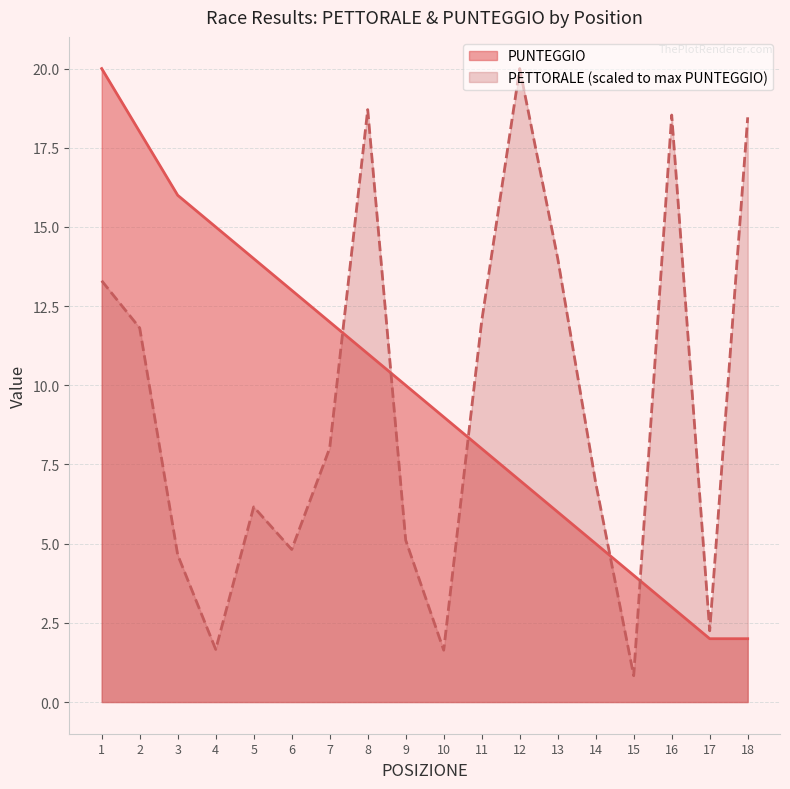

True or false: PETTORALE has a value of 6.9 at 14.

True